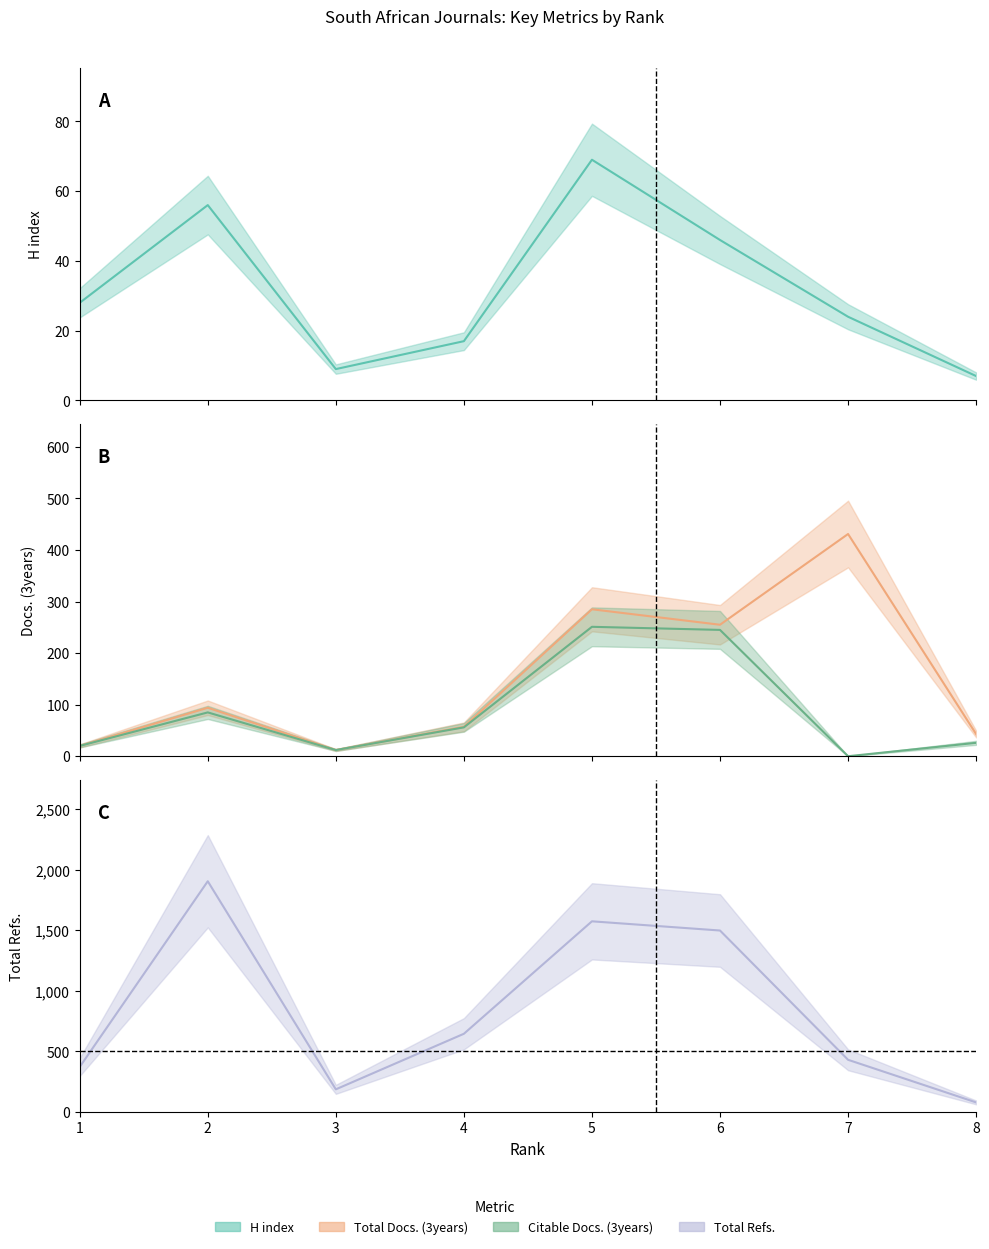

Is the value of Total Refs. at 1 greater than the value of Citable Docs. (3years) at 4?

Yes